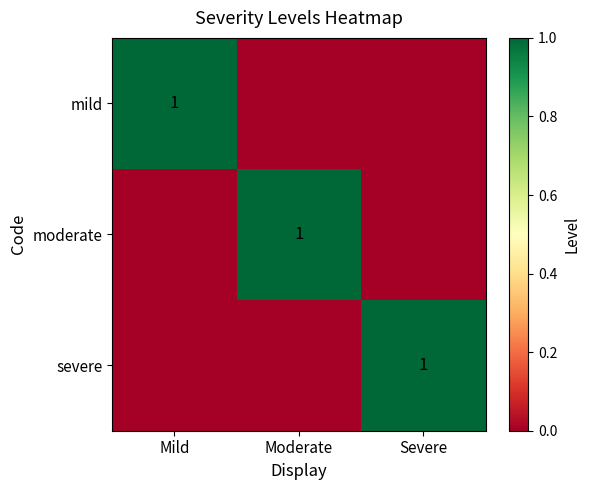

The value of severe at Severe is 1. True or false?

True